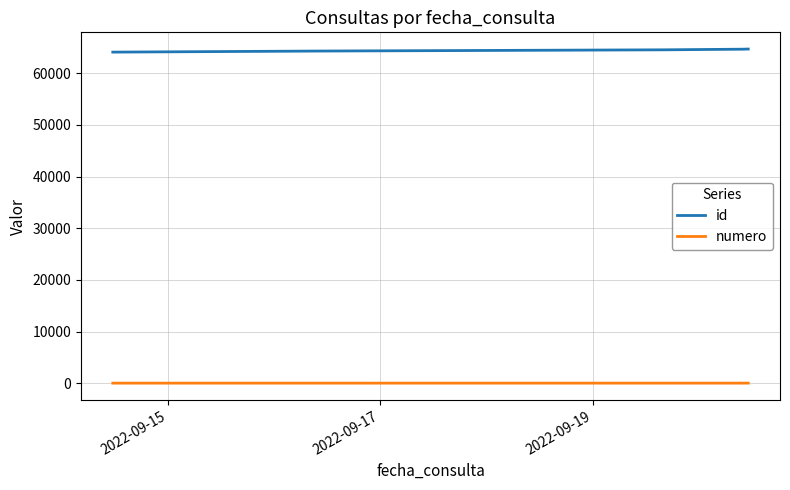

What is the average value of the id series?

64469